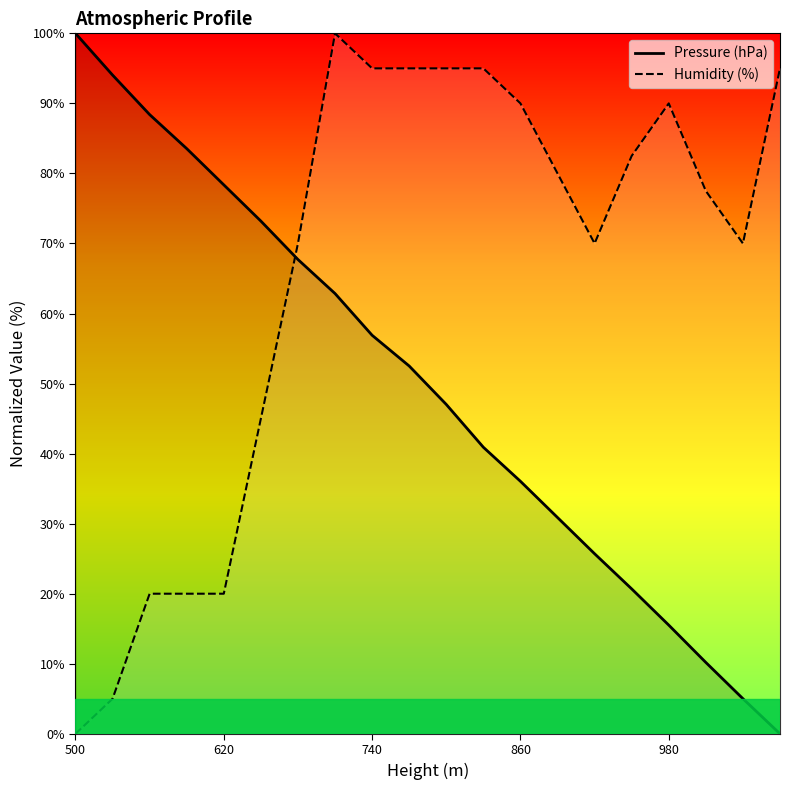

What is the difference between the second highest and second lowest values in the Pressure (hPa) series?

89.0